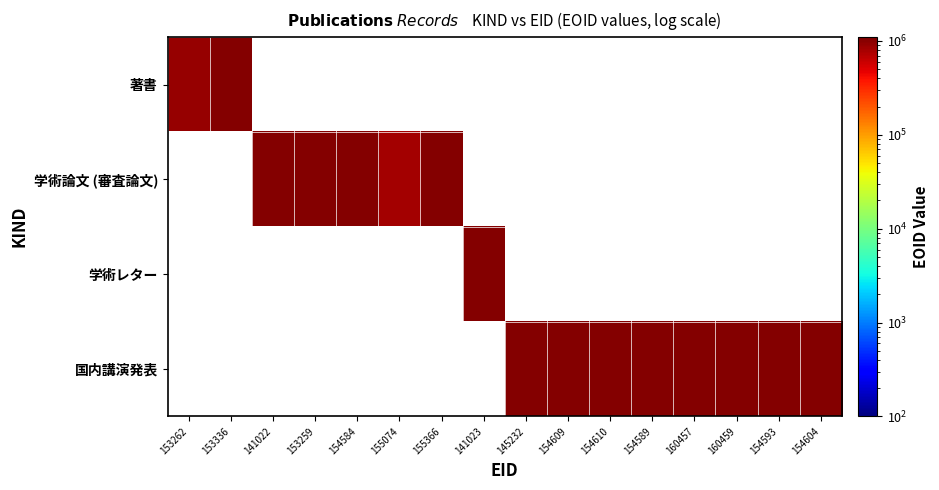

Which category has the lowest value across all series?

155074